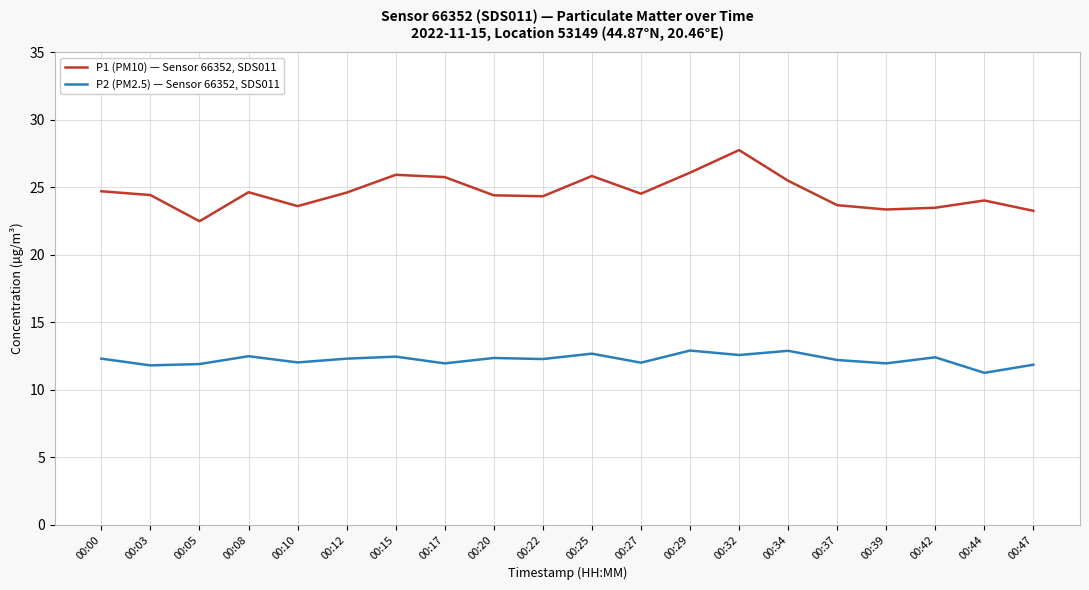

List the series in order of their peak value, lowest first.

P2 (PM2.5) — Sensor 66352, SDS011, P1 (PM10) — Sensor 66352, SDS011